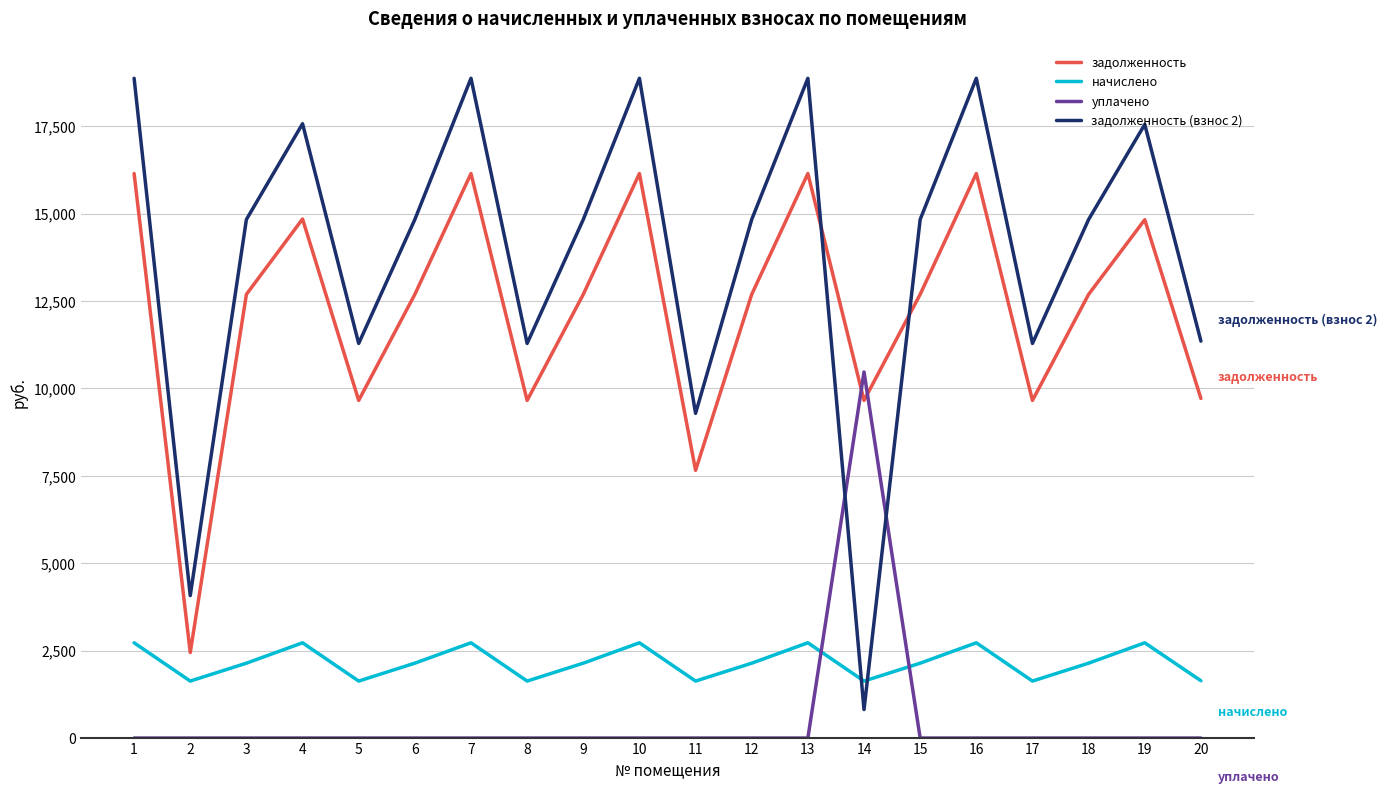

At how many categories does at least one series exceed 6171?

19